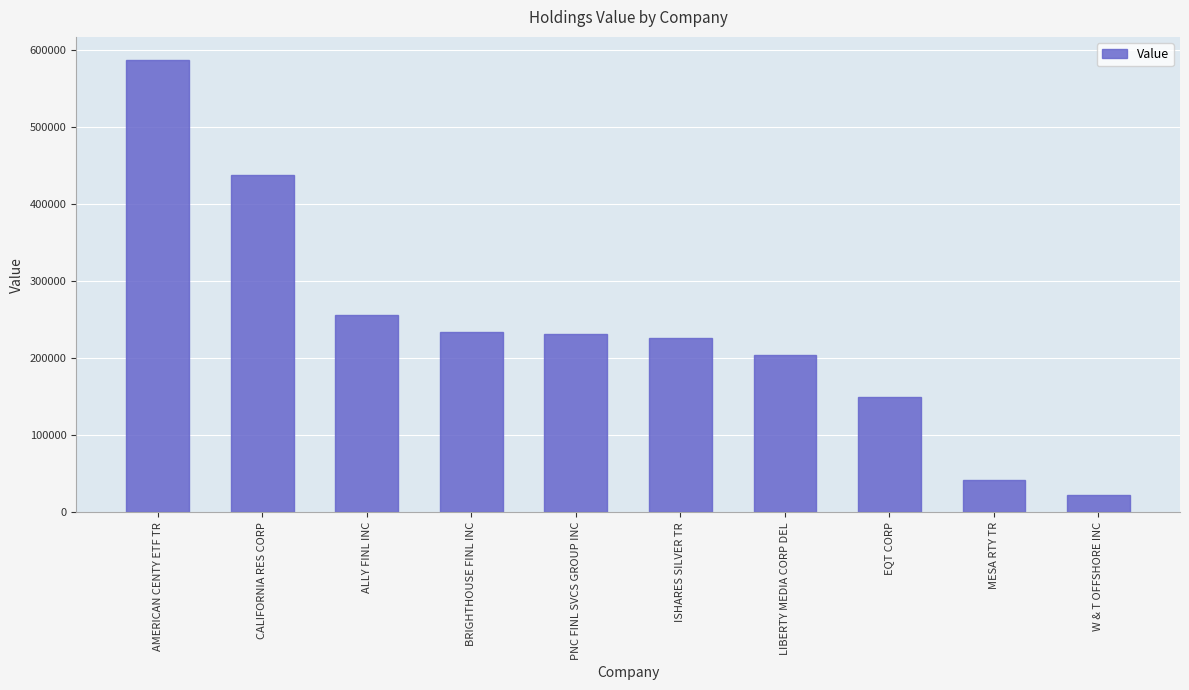

How many values are below 231000?

5